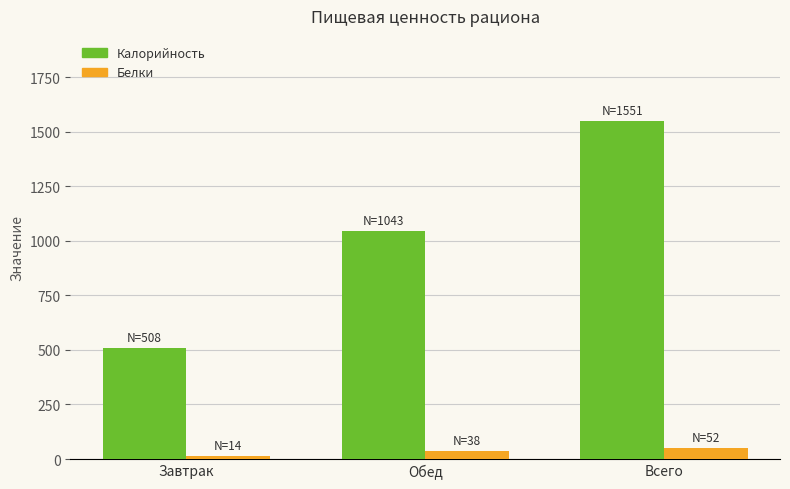

What are all the series names shown in the legend?

Калорийность, Белки